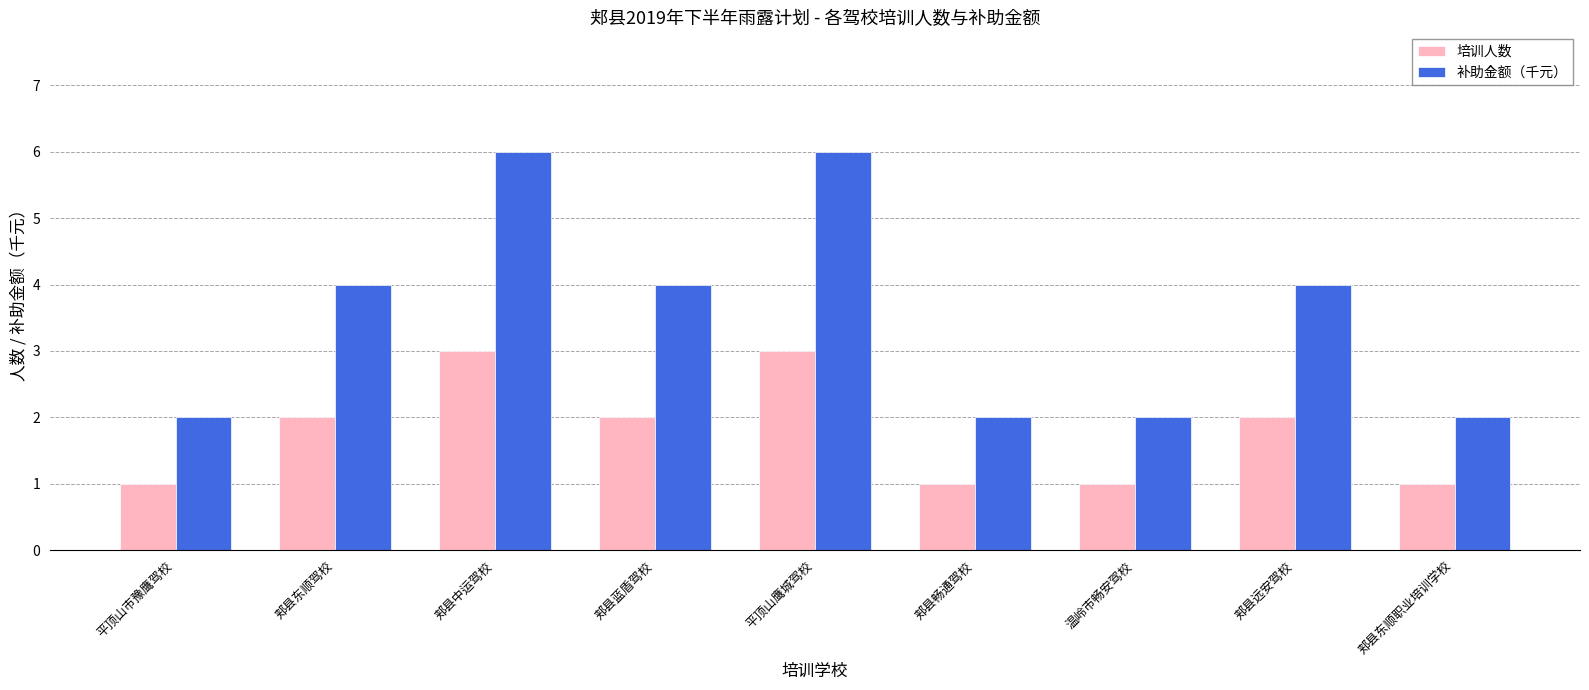

What is the label of the 9th bar from the right?

平顶山市豫鹰驾校